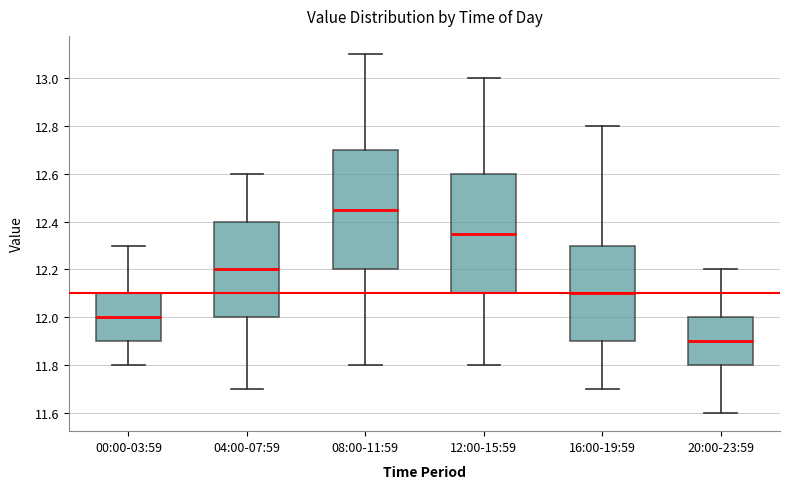

Reading left to right, transcribe this box plot: for each box, give where its median line is, the range the box spans, and where its two whiskers end, as read against the y-axis. The values are not printed on the chart, so give them approximately, as read against the axis.

00:00-03:59: median 12.00, box 11.90 to 12.10, whiskers 11.80 to 12.30
04:00-07:59: median 12.20, box 12.00 to 12.40, whiskers 11.70 to 12.60
08:00-11:59: median 12.46, box 12.20 to 12.70, whiskers 11.80 to 13.10
12:00-15:59: median 12.36, box 12.10 to 12.60, whiskers 11.80 to 13.00
16:00-19:59: median 12.10, box 11.90 to 12.30, whiskers 11.70 to 12.80
20:00-23:59: median 11.90, box 11.80 to 12.00, whiskers 11.60 to 12.20